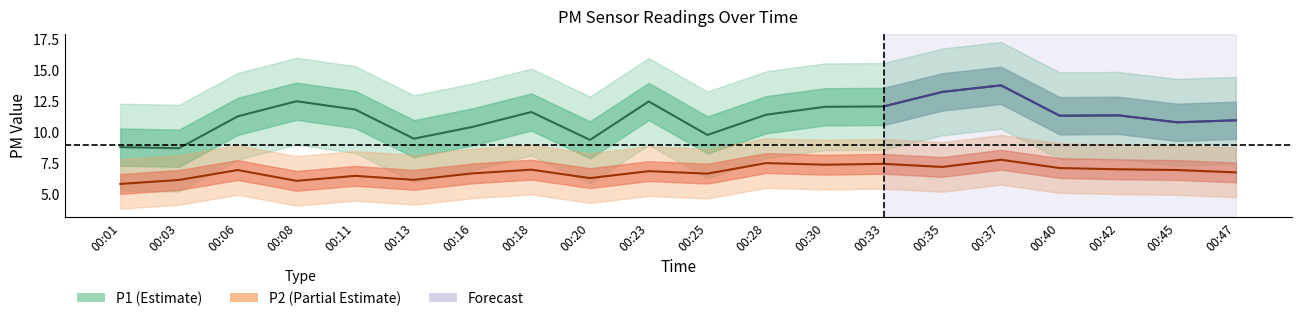

What is the lowest value of the P1 series?

8.7